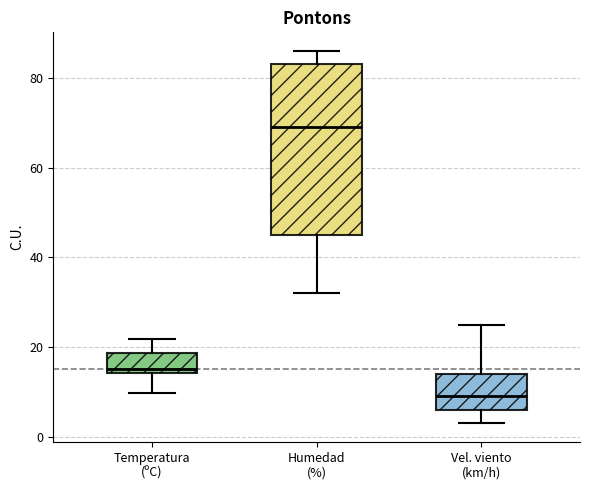

Where does the median line of the box for Vel. viento (km/h) sit on the y-axis? The values are not printed on the chart, so give them approximately, as read against the axis.

10